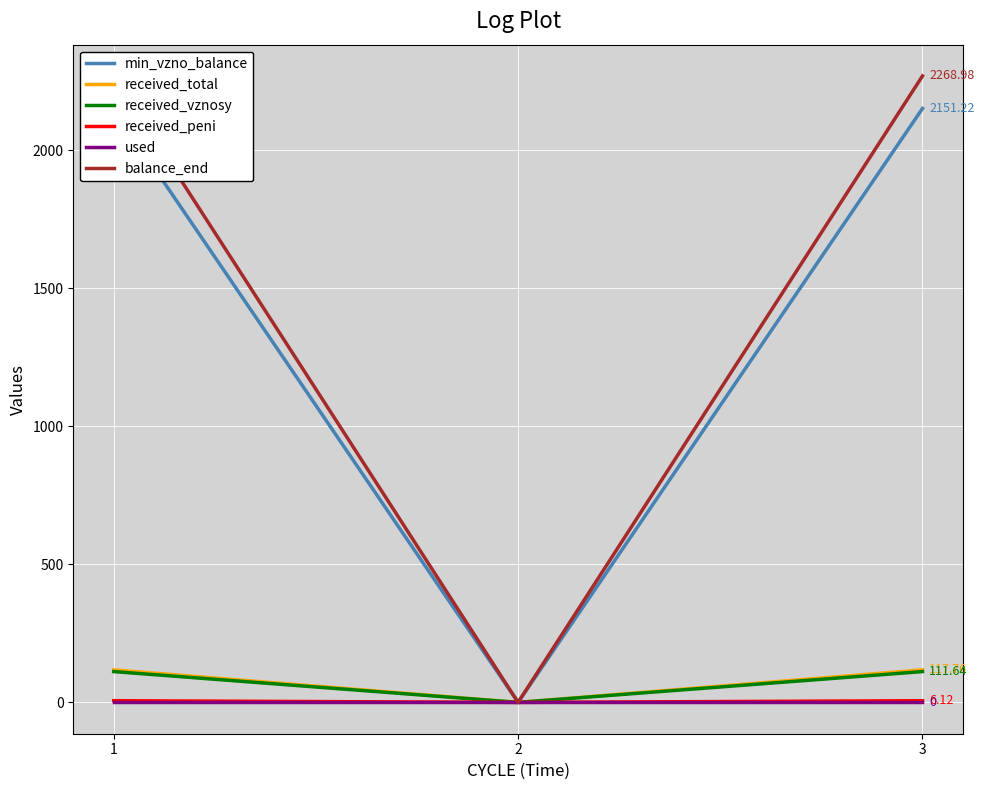

Which category has the highest value in the received_vznosy series?

1